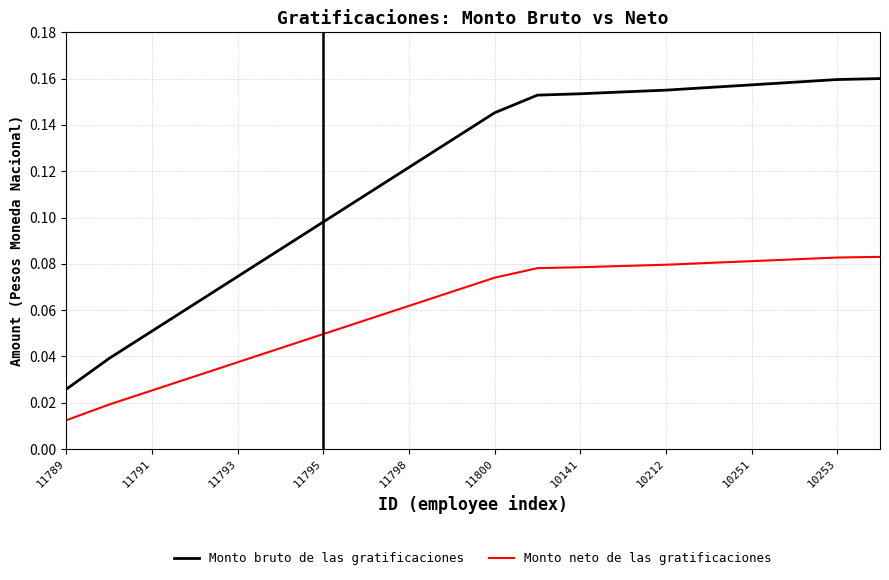

Rank the series by their average value, from lowest to highest.

Monto neto de las gratificaciones, Monto bruto de las gratificaciones